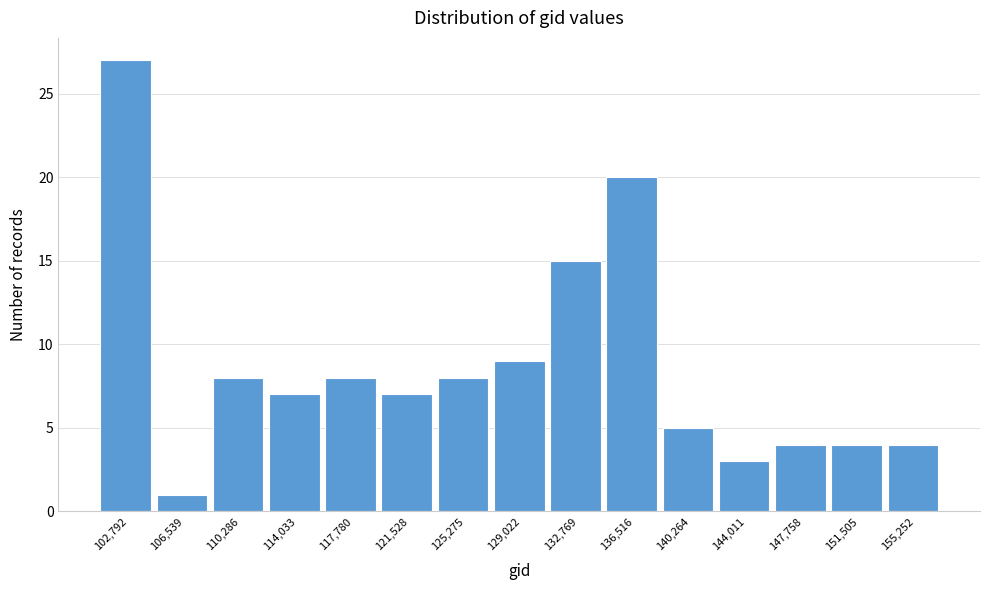

Reading right to left, transcribe all the data shown in this chart.

4	4	4	3	5	20	15	9	8	7	8	7	8	1	27